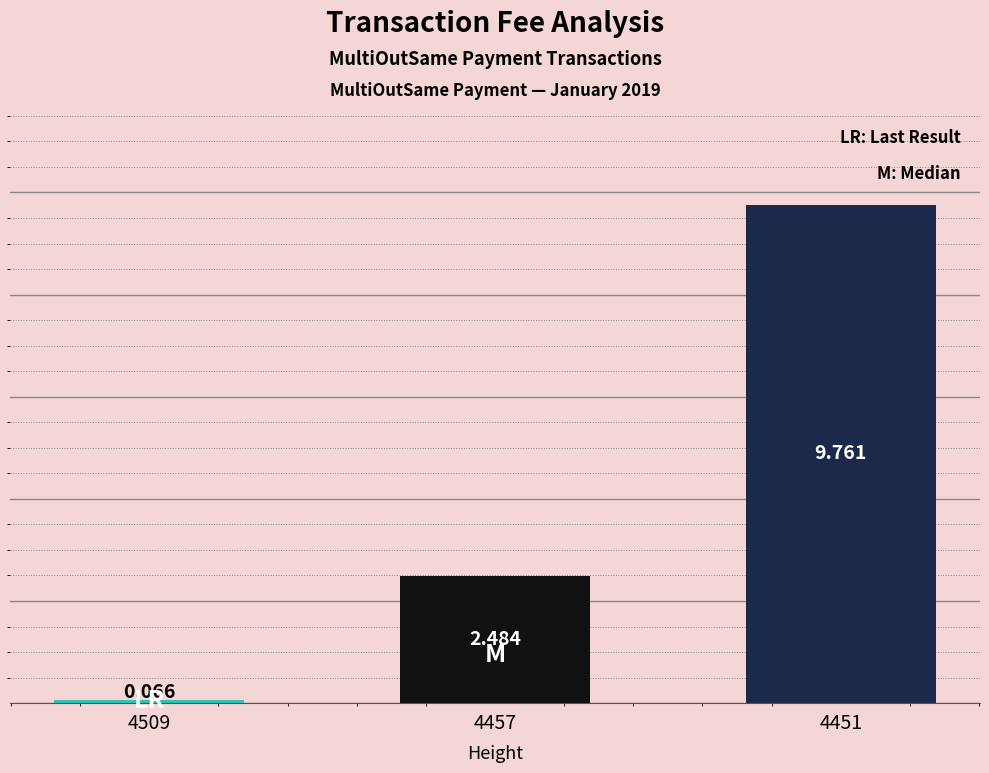

Does the chart contain any negative values?

No